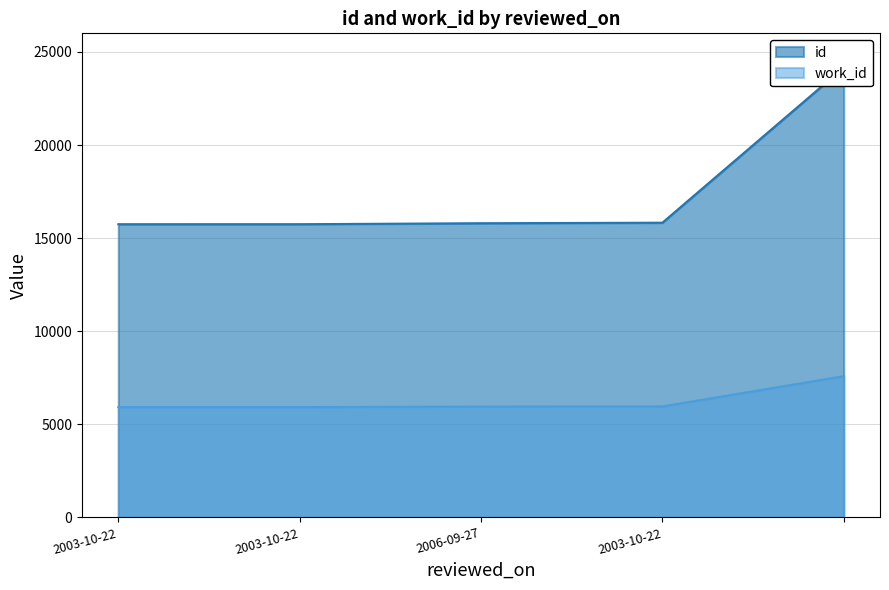

What is the label of the 4th point from the right?

2003-10-22